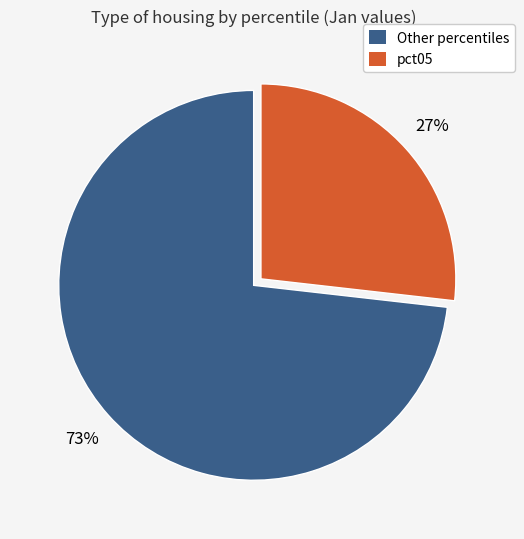

Rank the categories by value from highest to lowest.

Other percentiles, pct05